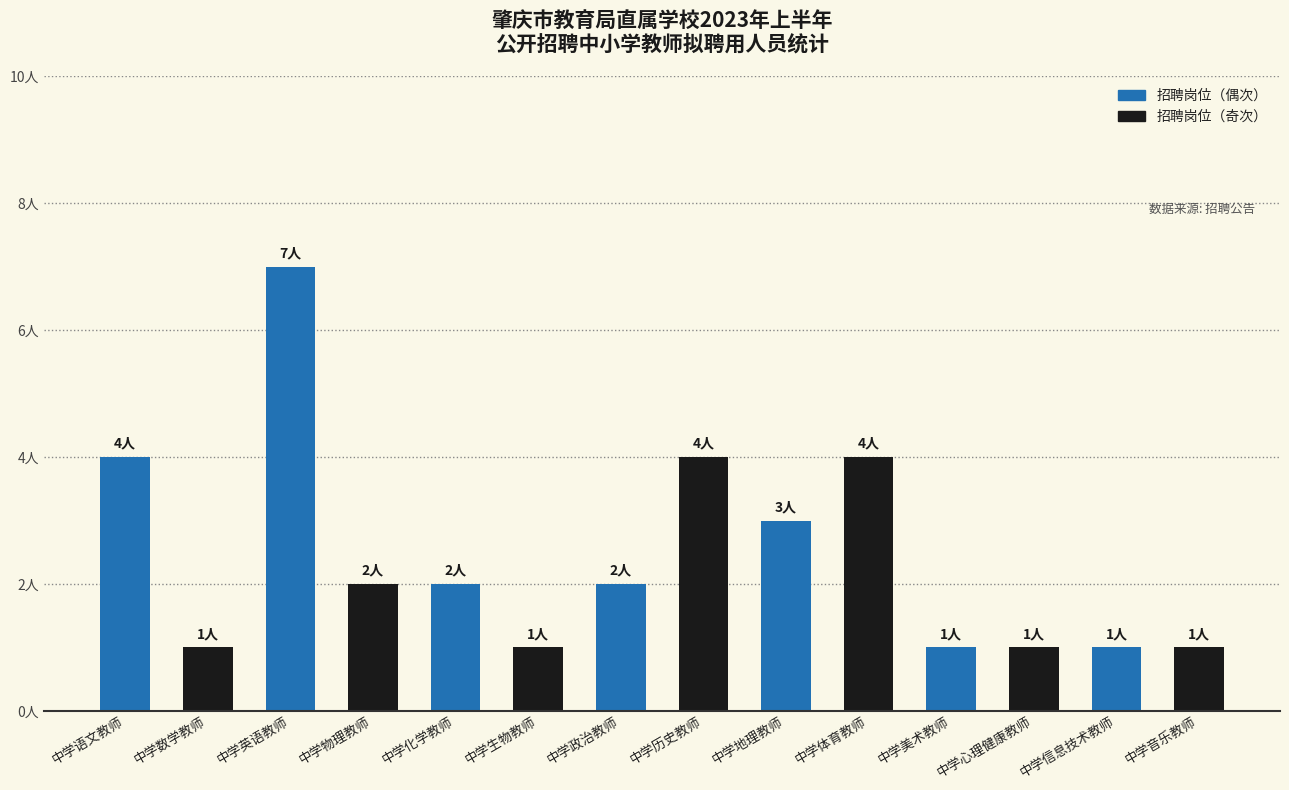

What is the average value?

2